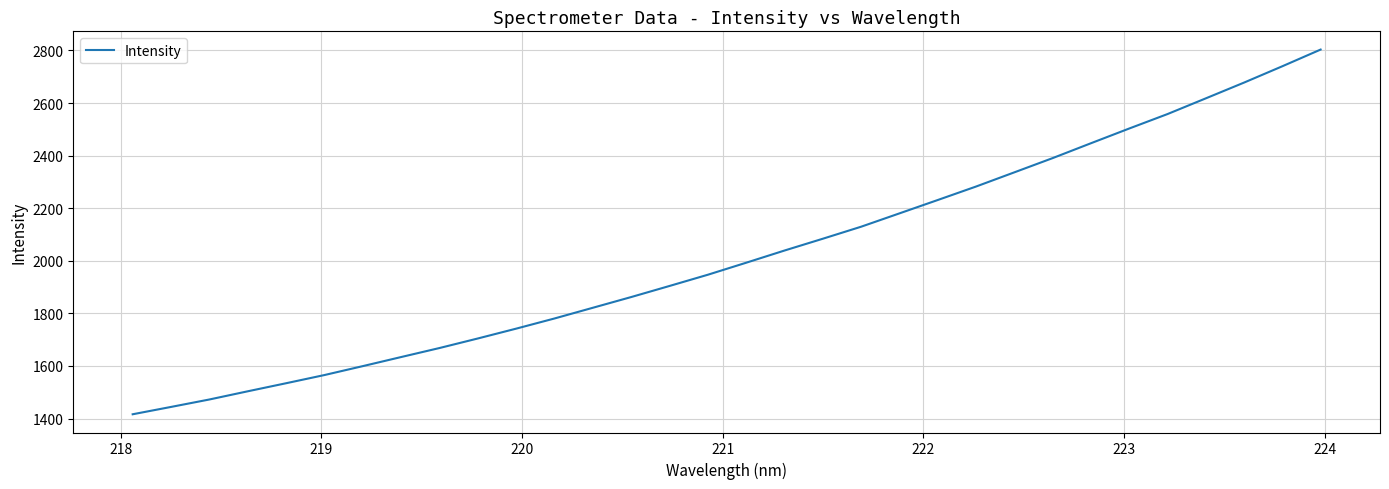

What is the difference between the maximum and minimum values?

1386.9